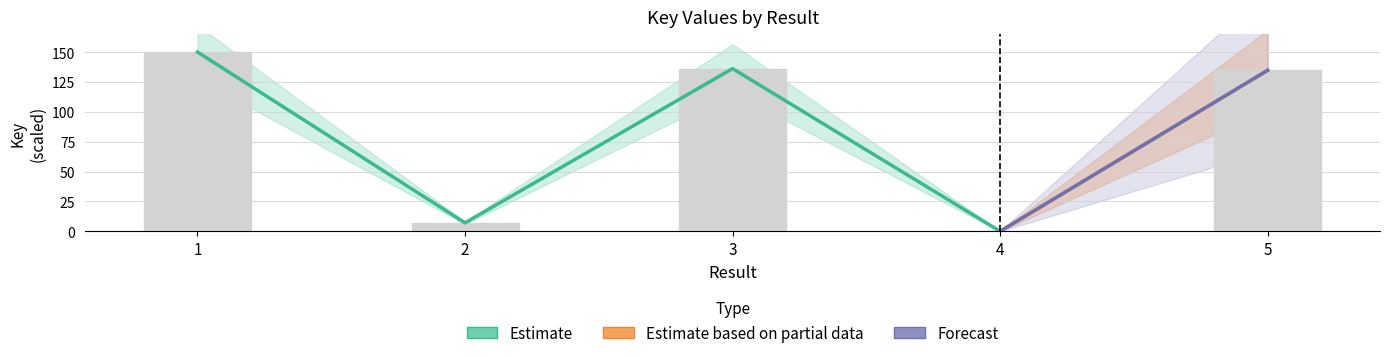

Count the number of categories in the chart.

5